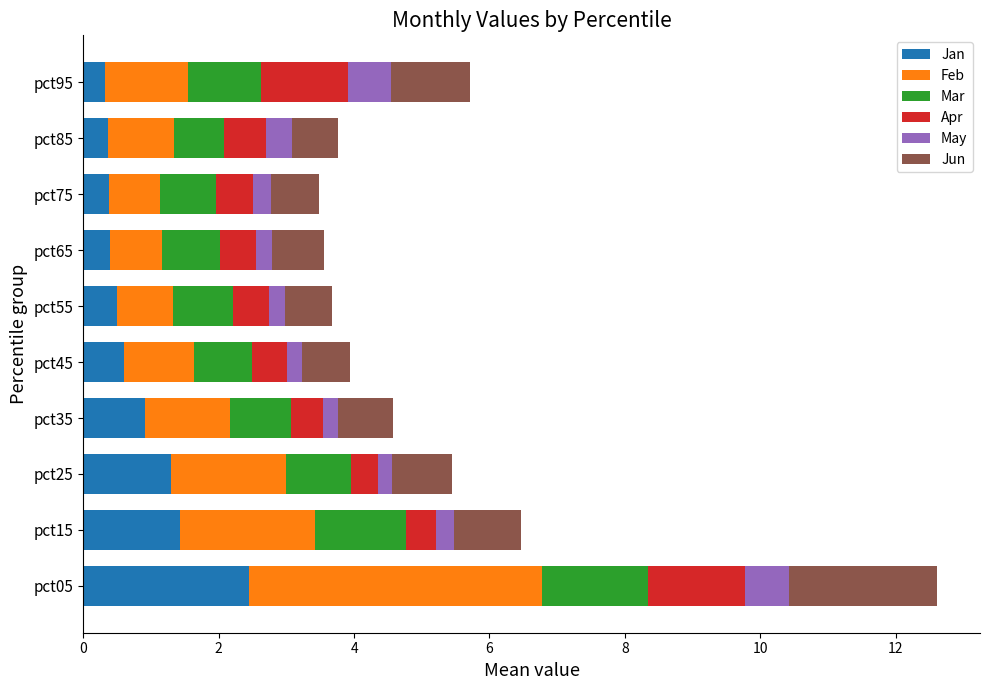

At which label does Jan reach its peak?

pct05